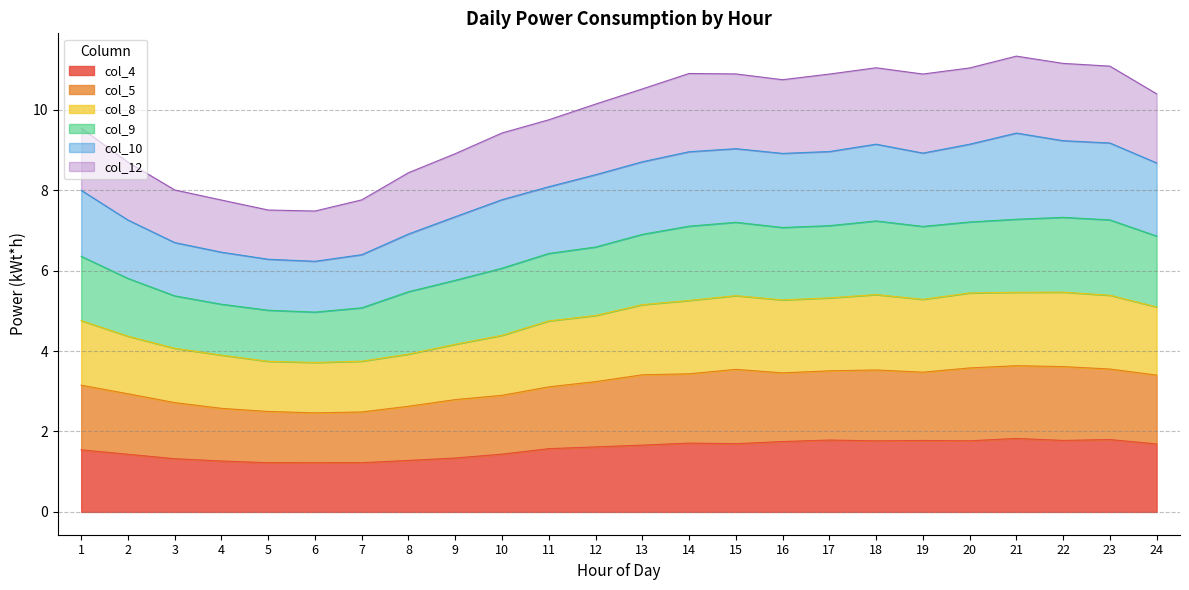

What is the sum of the col_4 values at 5 and 22?

3.0